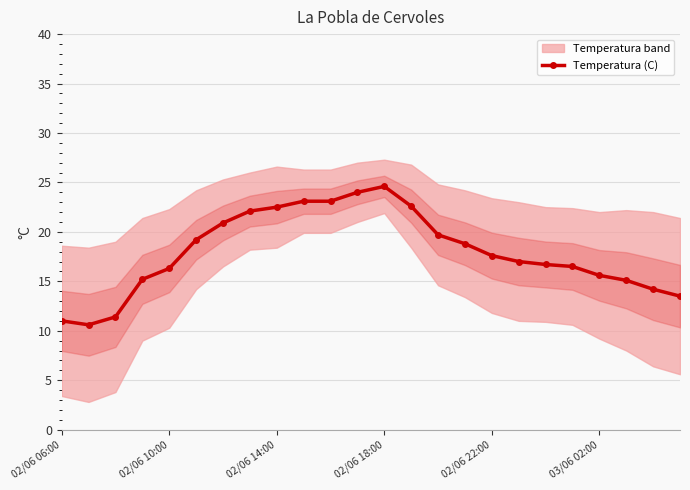

How many values are below 17?

11